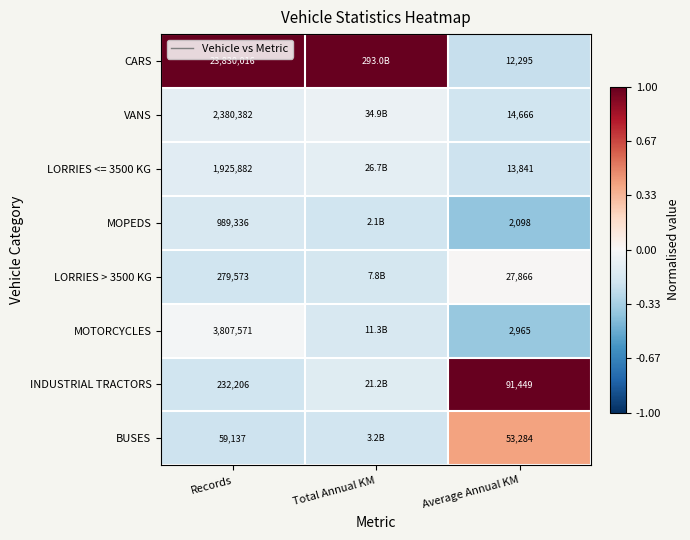

The value of VANS at Records is -0.1. True or false?

True